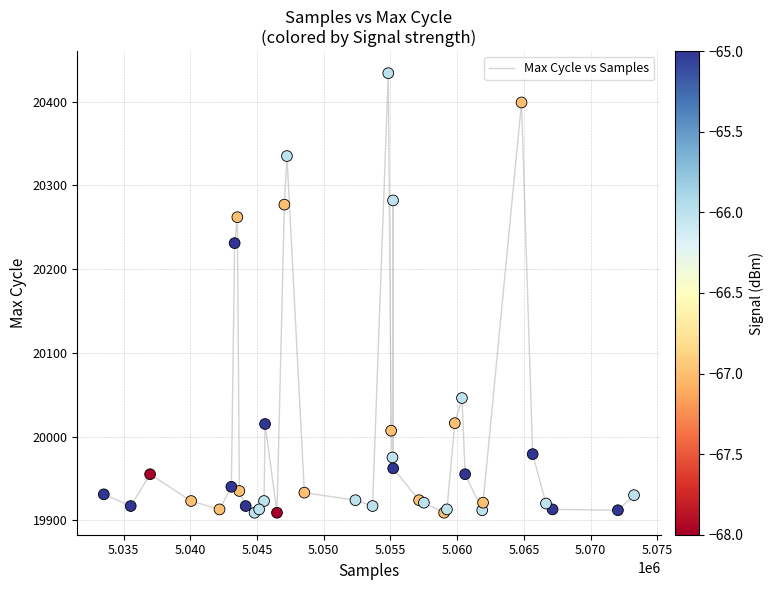

What Y value in the scatter plot is closest to 20171?

20231